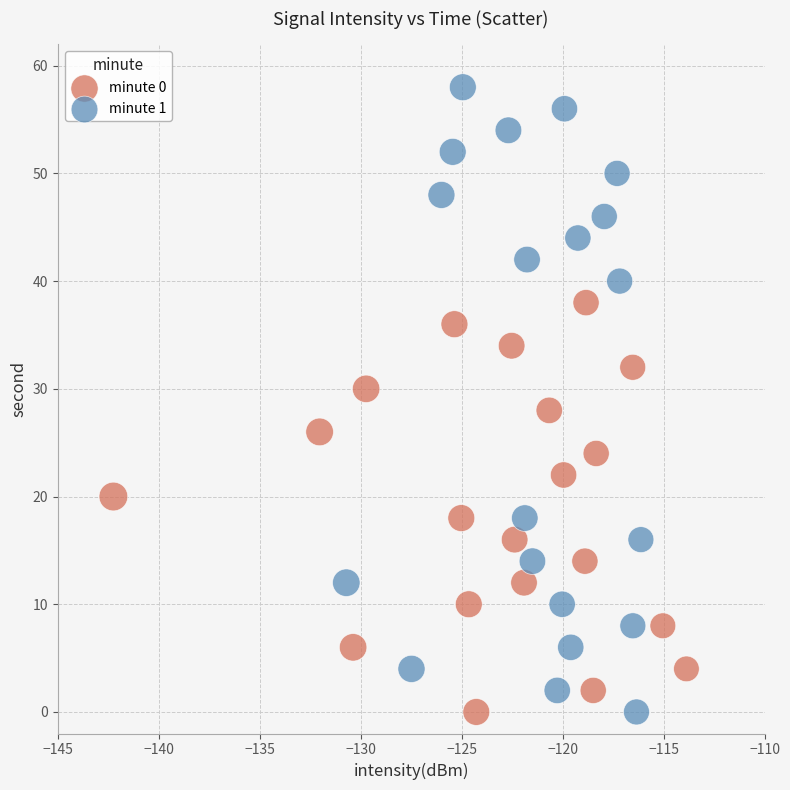

Which series has the widest spread of Y values?

minute 1